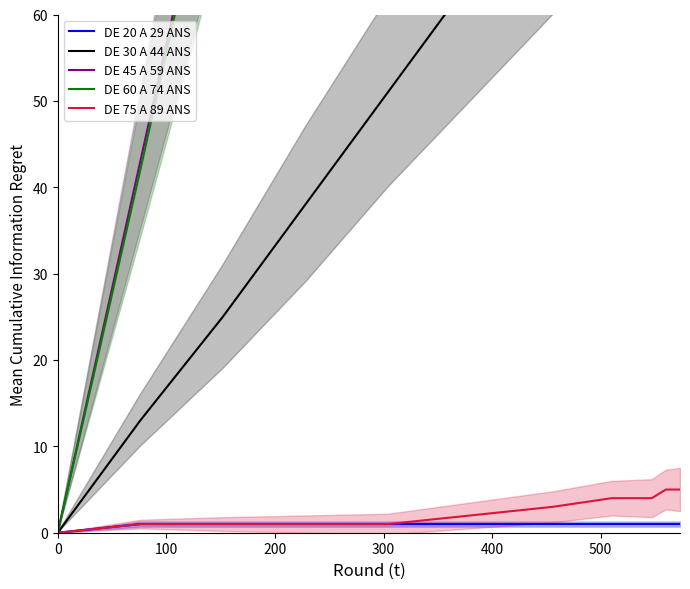

What is the highest value of the DE 75 A 89 ANS series?

5